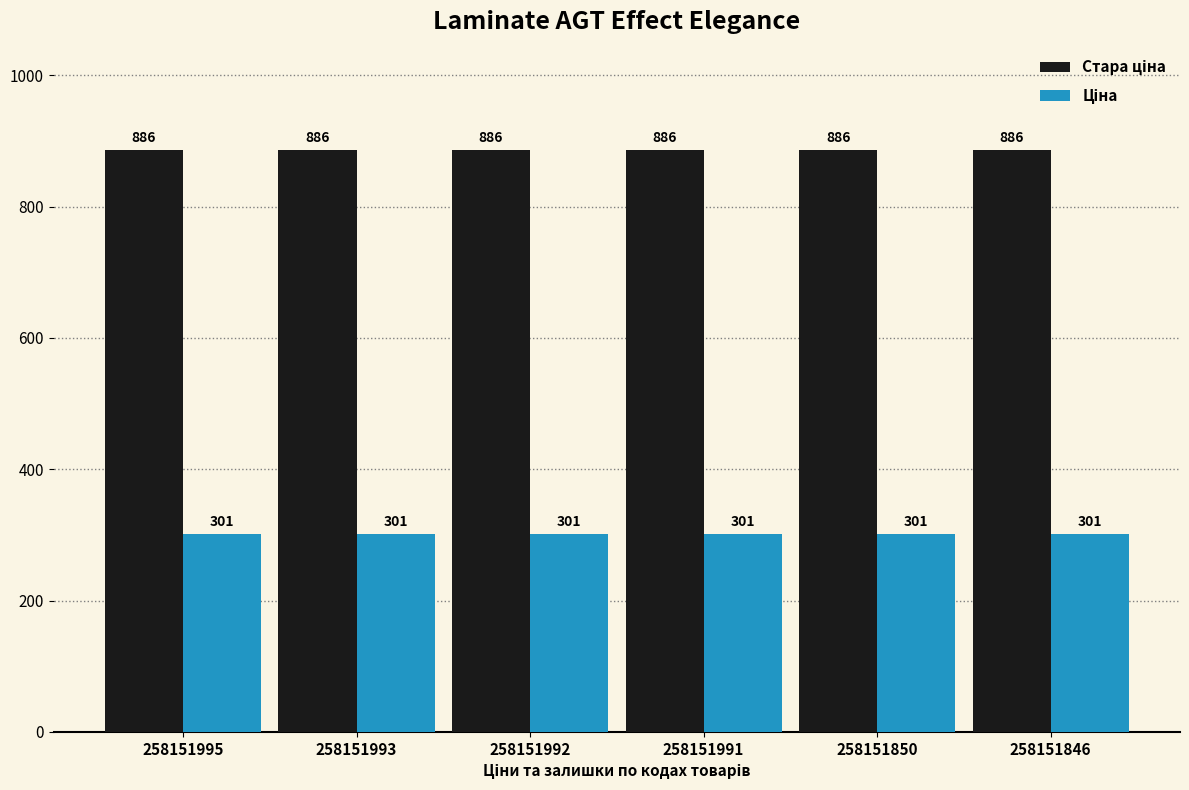

At how many categories does at least one series exceed 398?

6